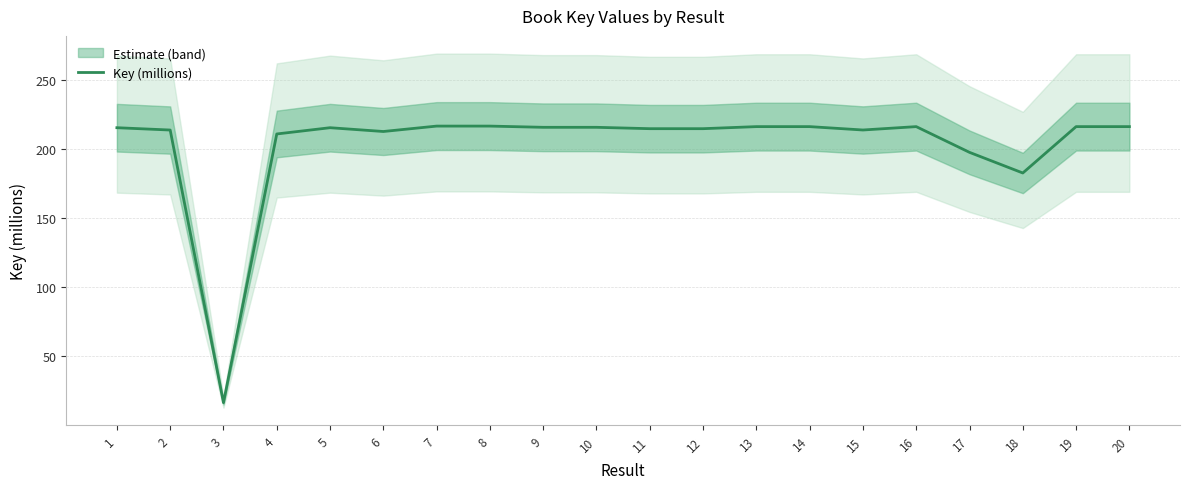

The value at 15 is 213.5. True or false?

True